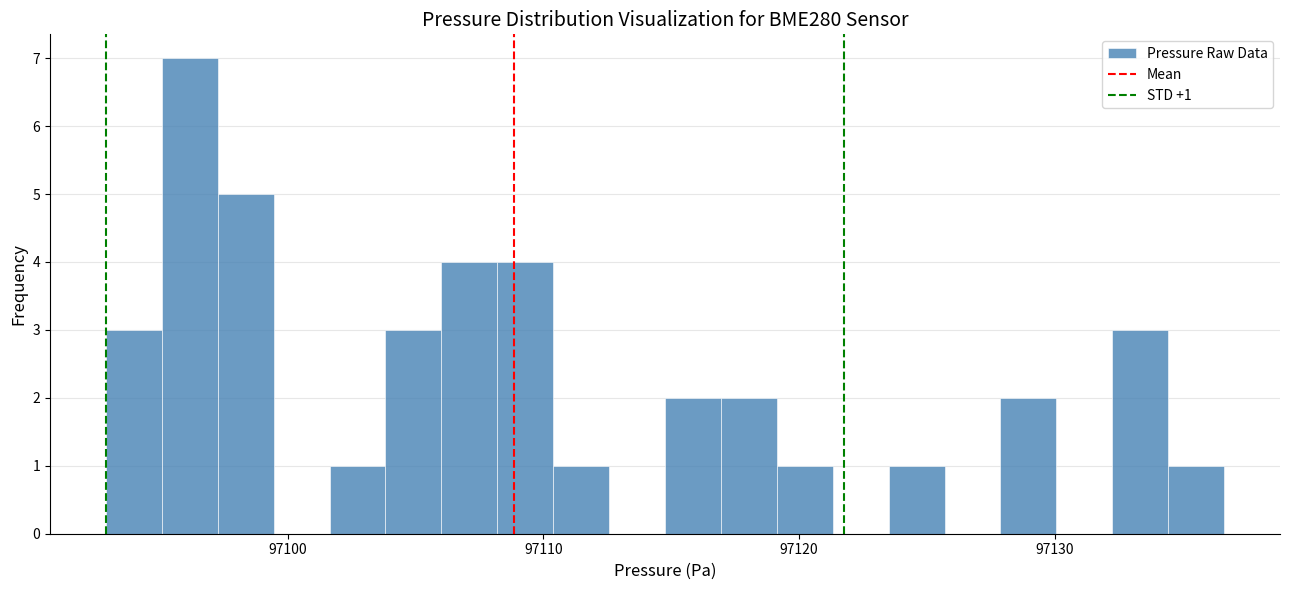

Around what value on the x-axis is the tallest bar? Give the approximate position of its centre, as read against the axis.

97096